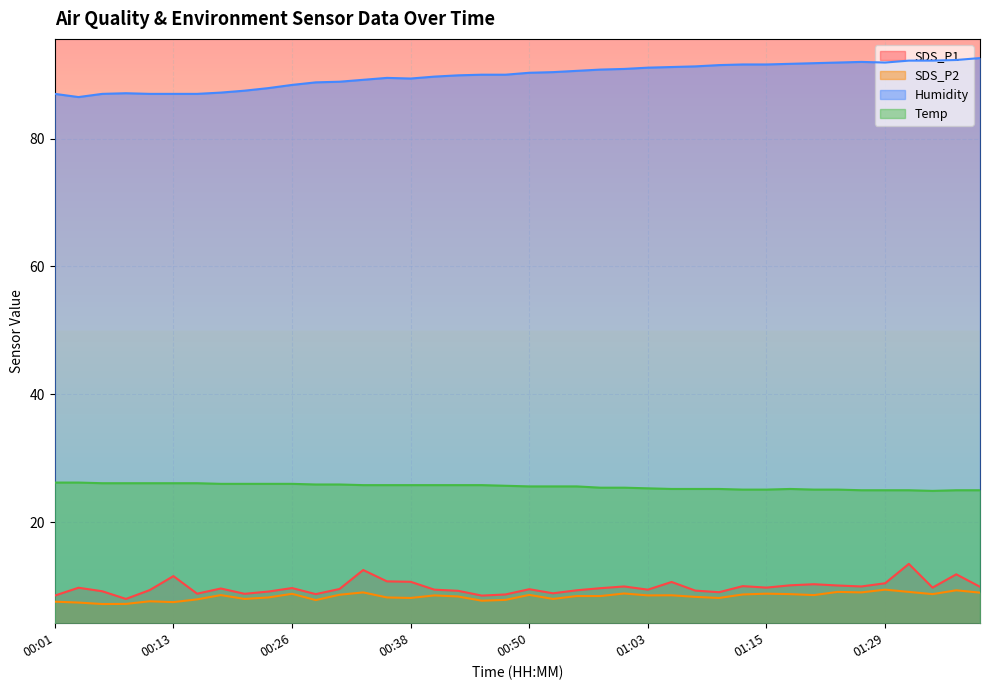

How many lines are shown in the chart?

4